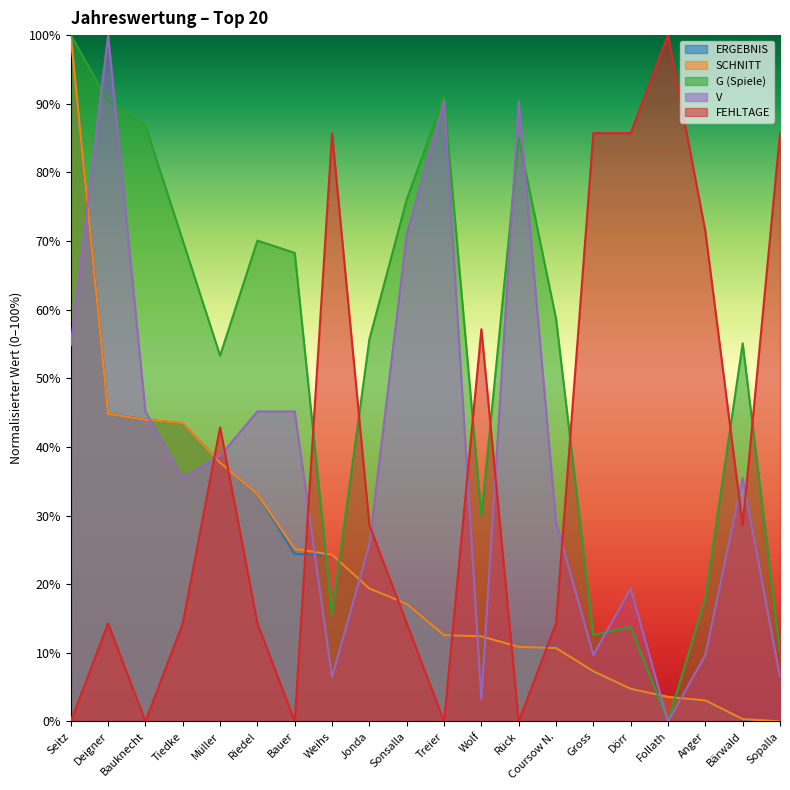

What is the difference between the maximum and minimum values in the V series?

100.0